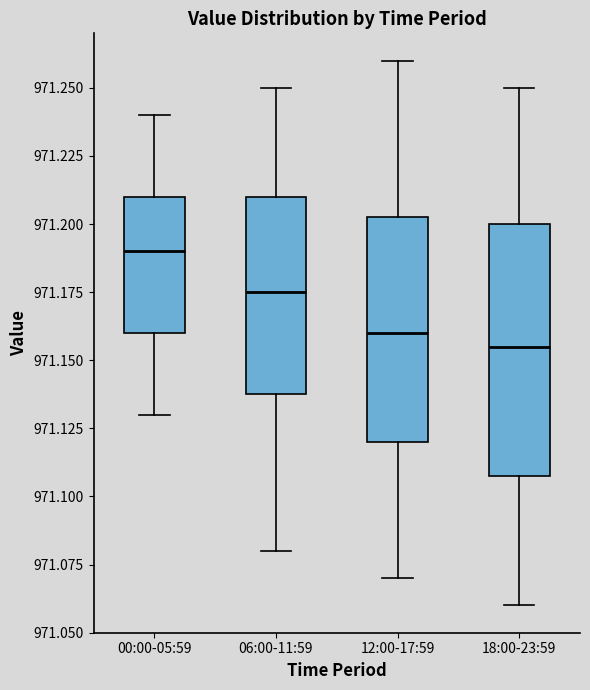

Reading left to right, read every box against the y-axis: the position of its median line, the range the box covers, and the ends of its whiskers. The values are not printed on the chart, so give them approximately, as read against the axis.

00:00-05:59: median 971.190, box 971.160 to 971.210, whiskers 971.130 to 971.240
06:00-11:59: median 971.175, box 971.140 to 971.210, whiskers 971.080 to 971.250
12:00-17:59: median 971.160, box 971.120 to 971.205, whiskers 971.070 to 971.260
18:00-23:59: median 971.155, box 971.110 to 971.200, whiskers 971.060 to 971.250